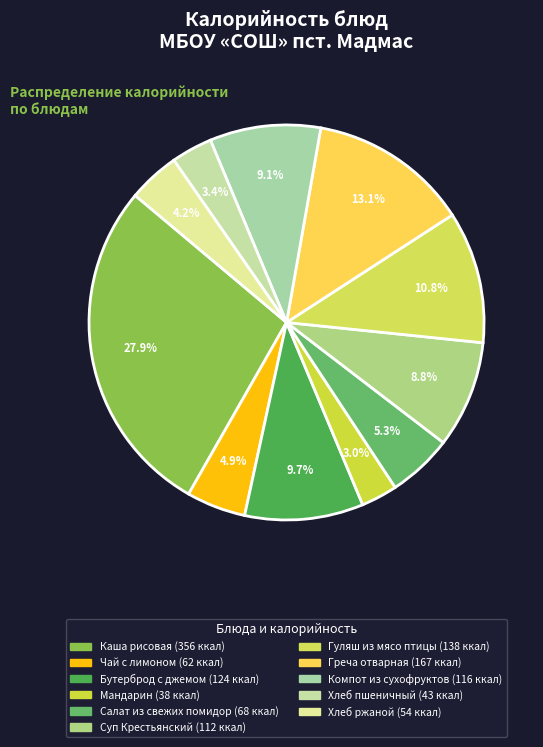

Is it true that Хлеб ржаной is 4% of the pie?

True